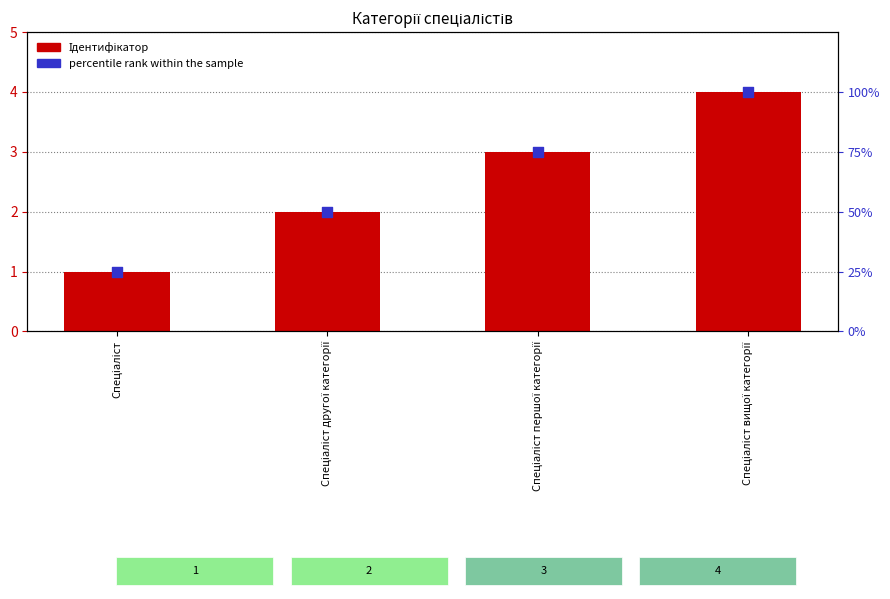

Which series reaches the minimum Y coordinate?

Ідентифікатор